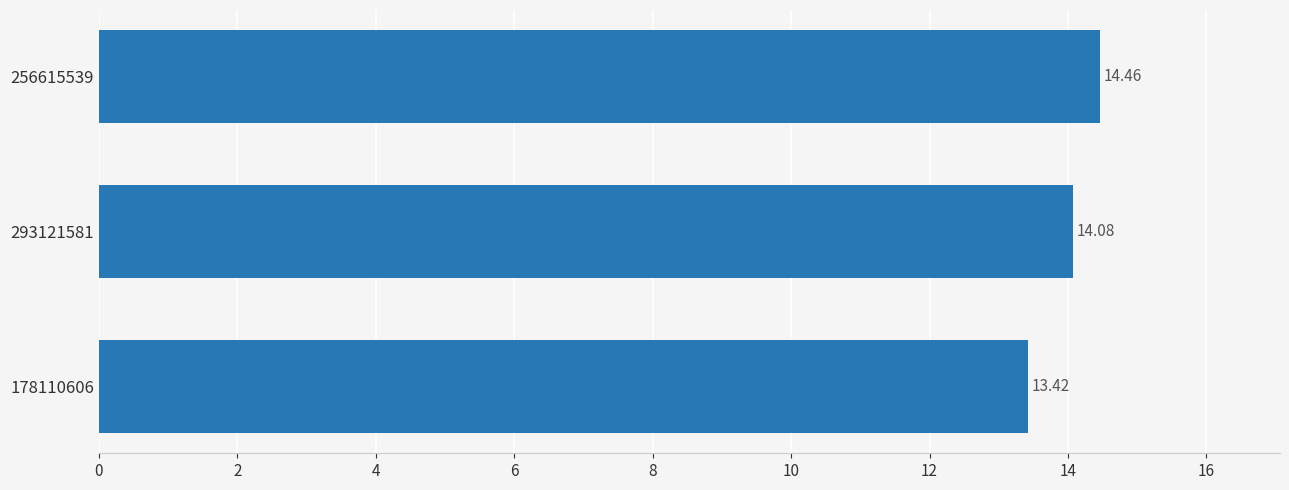

Does the chart contain stacked bars?

No